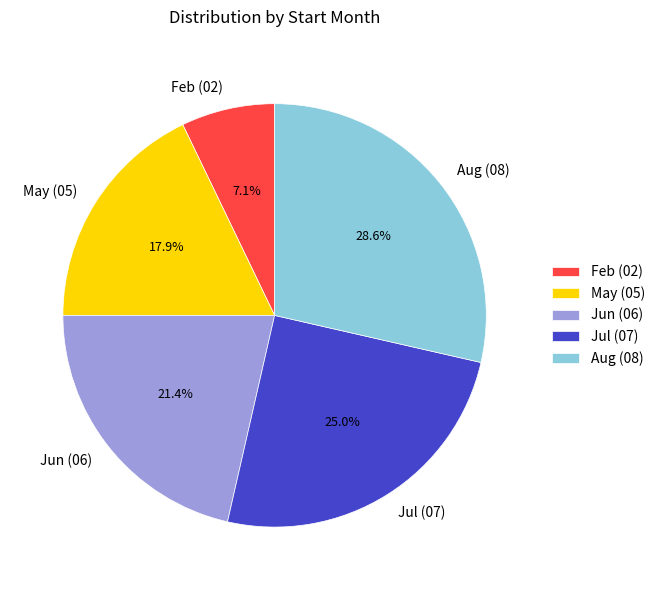

Do May (05) and Feb (02) together represent more than half of the pie?

No